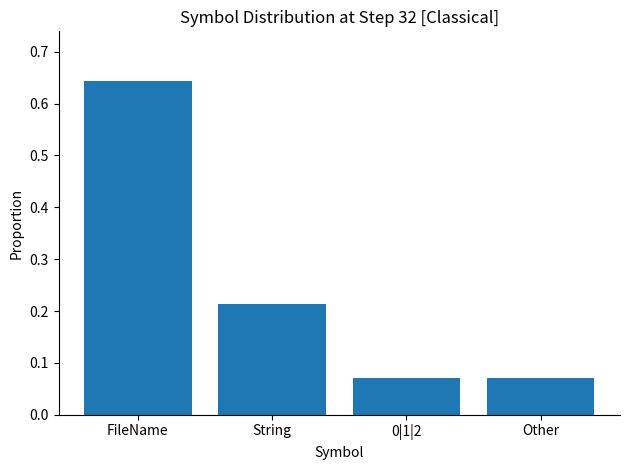

True or false: the data shows 0.1 at String.

False